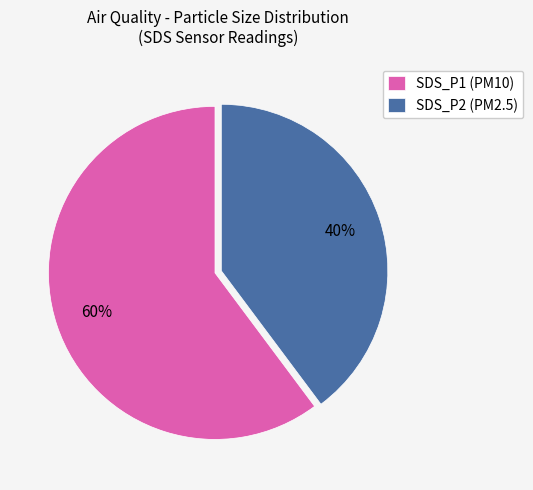

What is the ratio of the value at SDS_P1 to the value at SDS_P2?

1.5